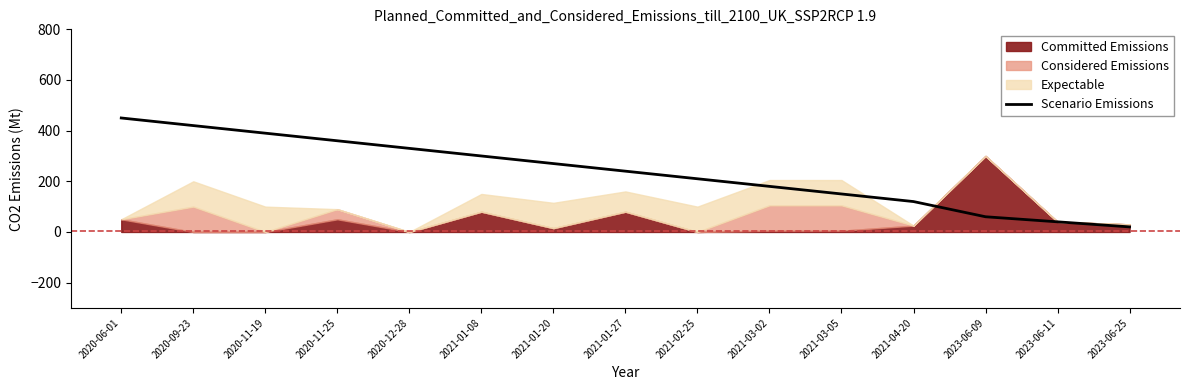

What is the average value?

236